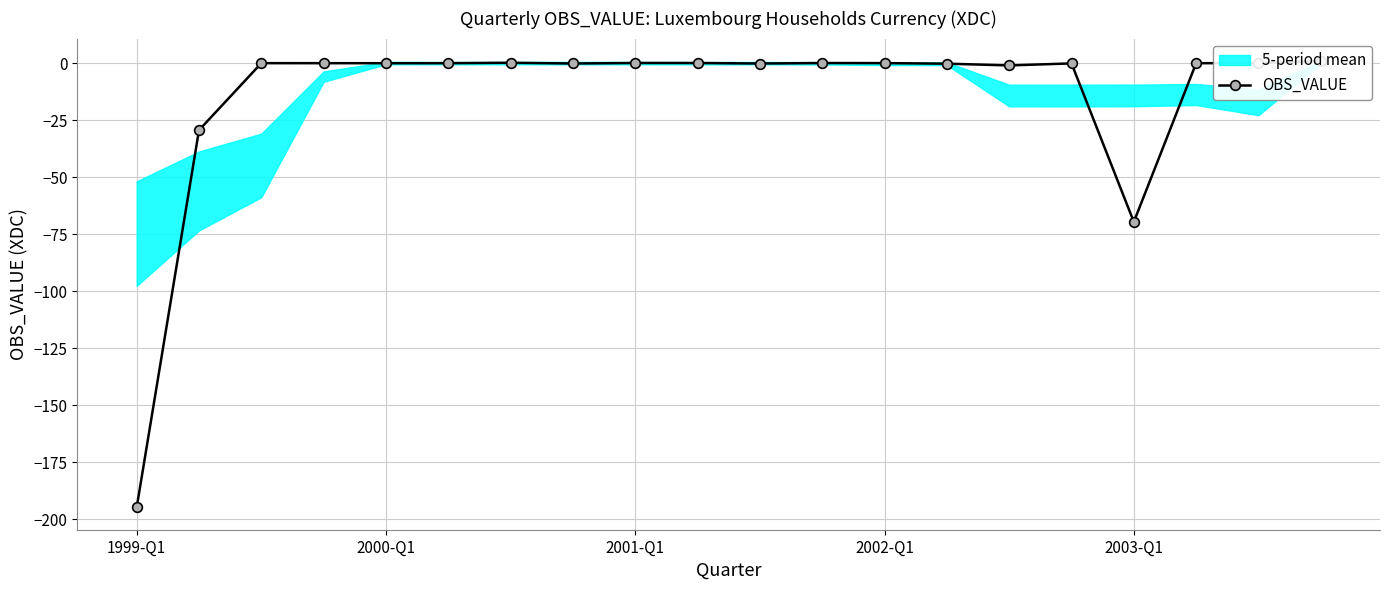

What is the change in value from 6 to 11?

-0.1